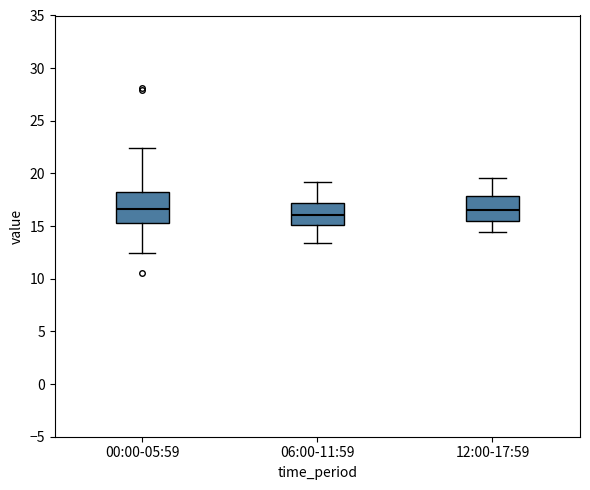

Where is the lower edge of the box for 06:00-11:59 on the y-axis? The values are not printed on the chart, so give them approximately, as read against the axis.

15.0